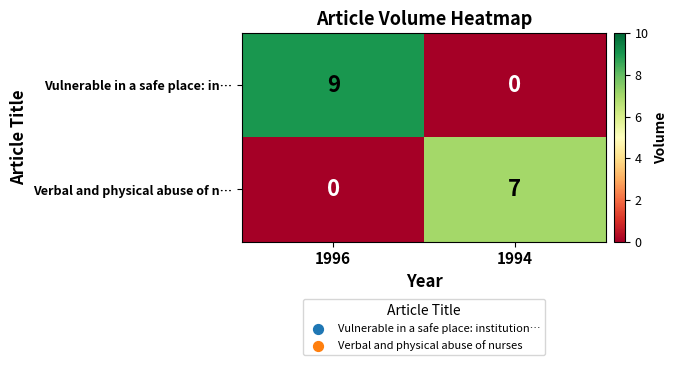

What is the maximum value shown in the chart?

9